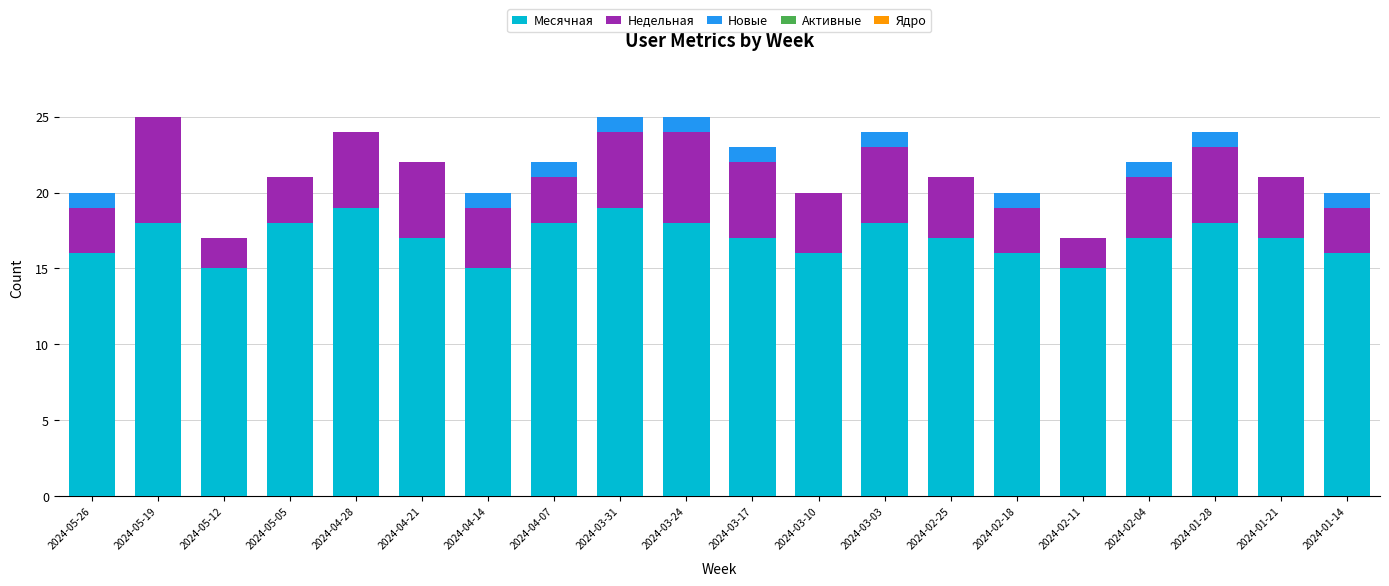

Does the chart contain stacked bars?

Yes